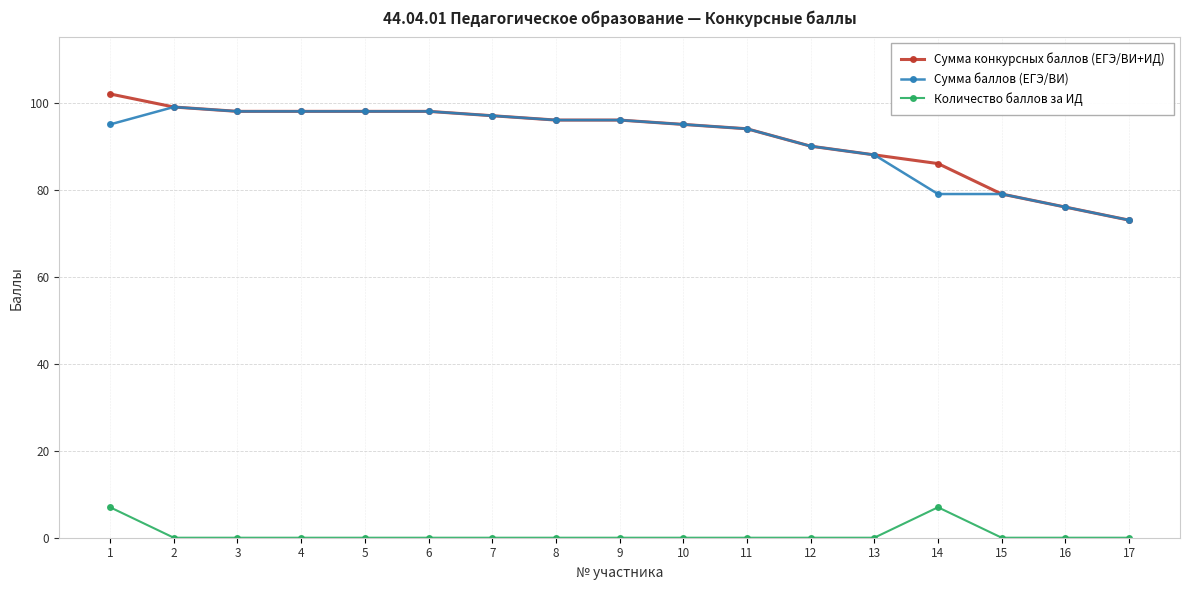

What is the sum of the Сумма баллов (ЕГЭ/ВИ) values at 6 and 1?

193